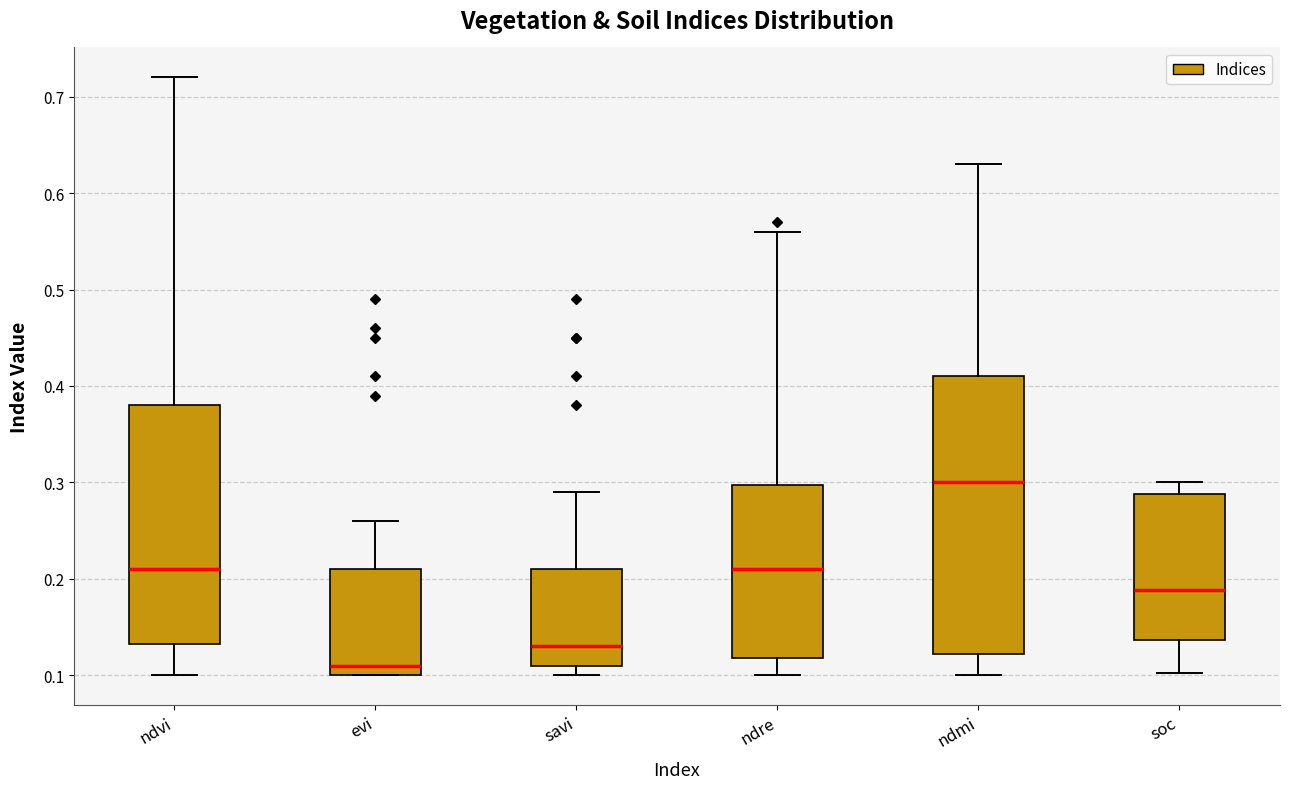

Which box's median line is the highest?

ndmi